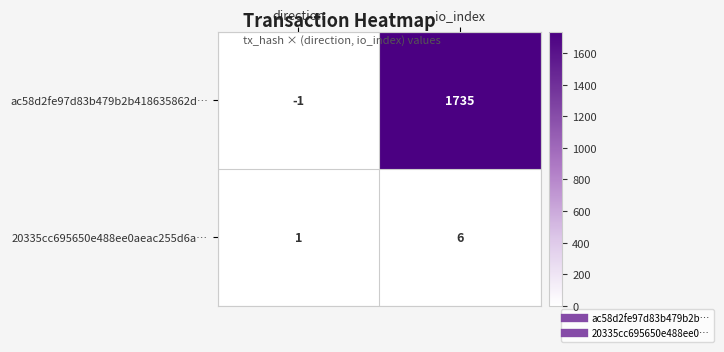

What is the sum of the 20335cc695650e488ee0aeac255d6a… values at direction and io_index?

7